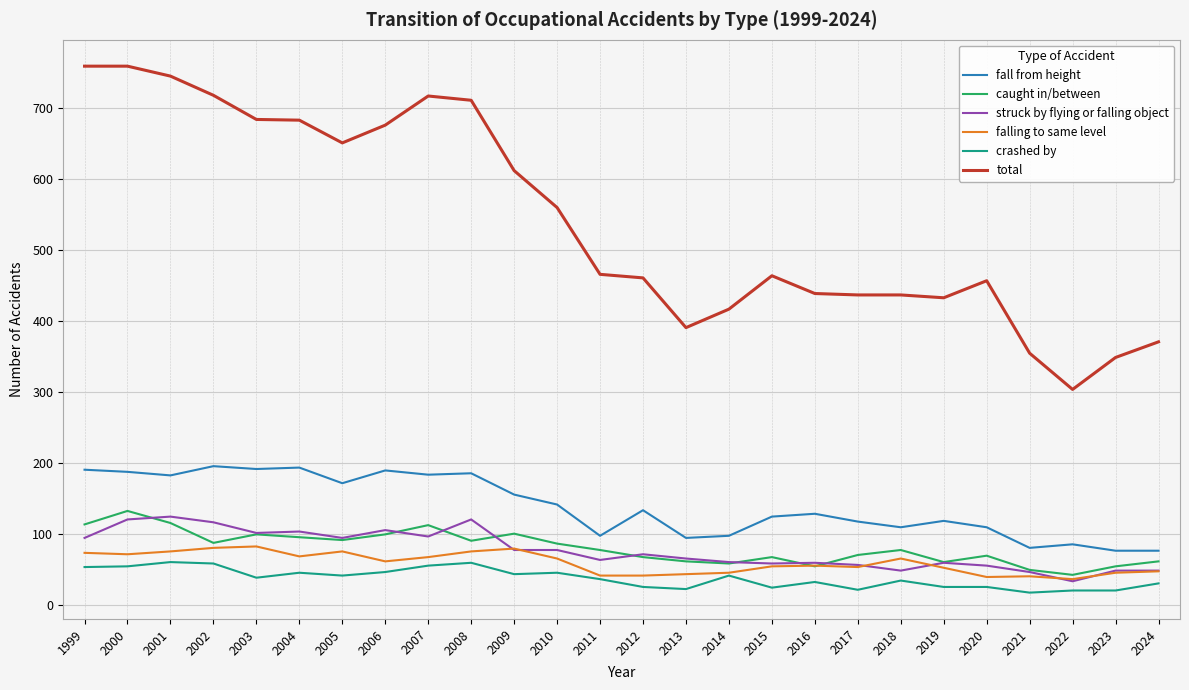

What is the maximum value shown in the chart?

759